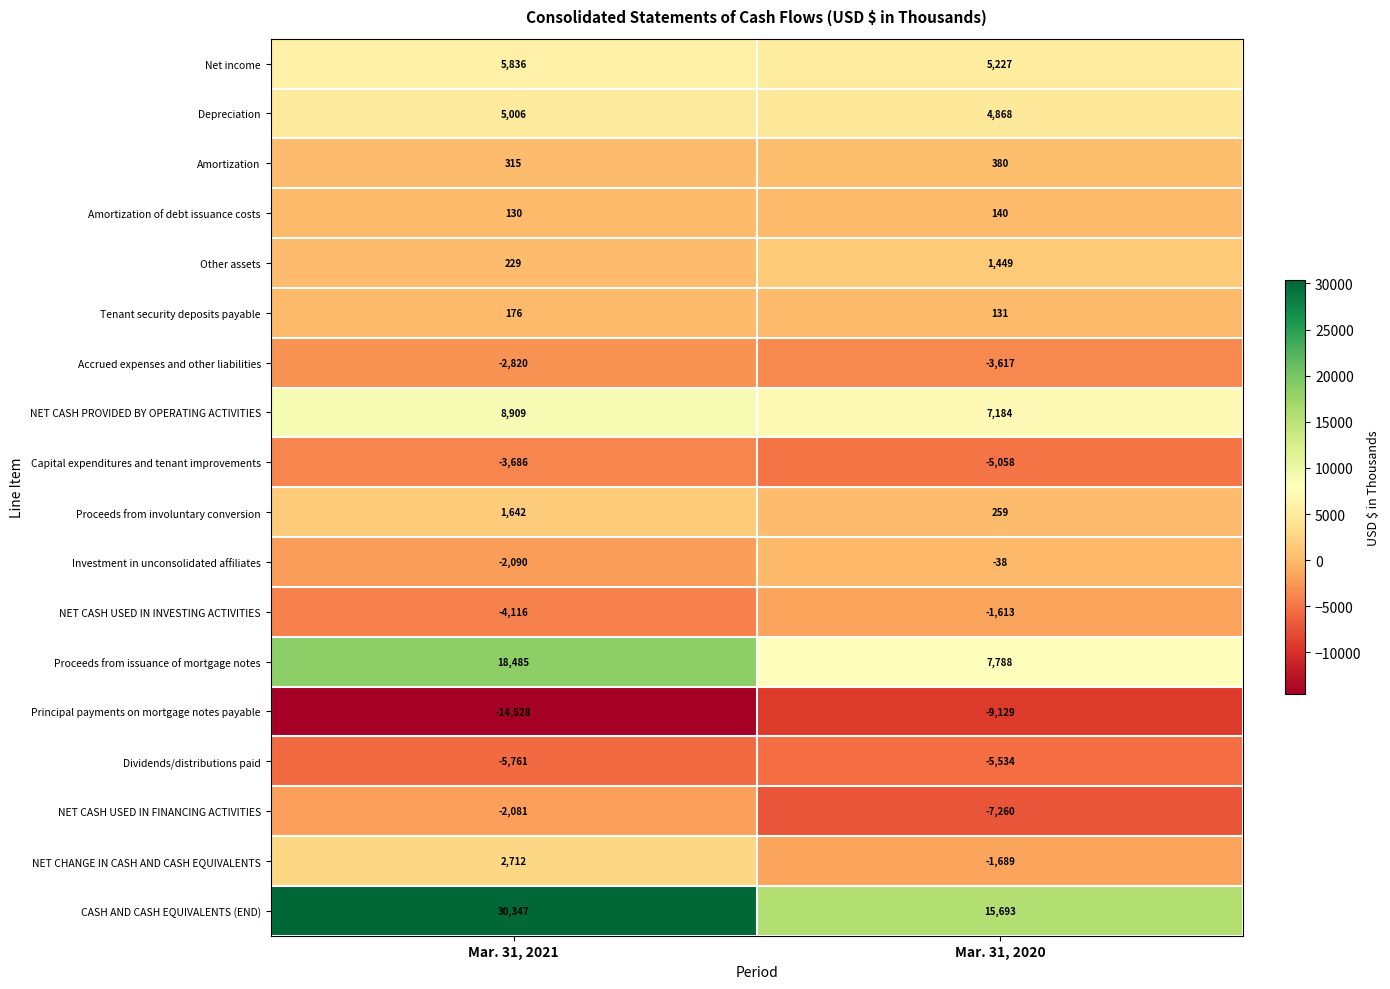

At which category is the sum across all series the highest?

Mar. 31, 2021